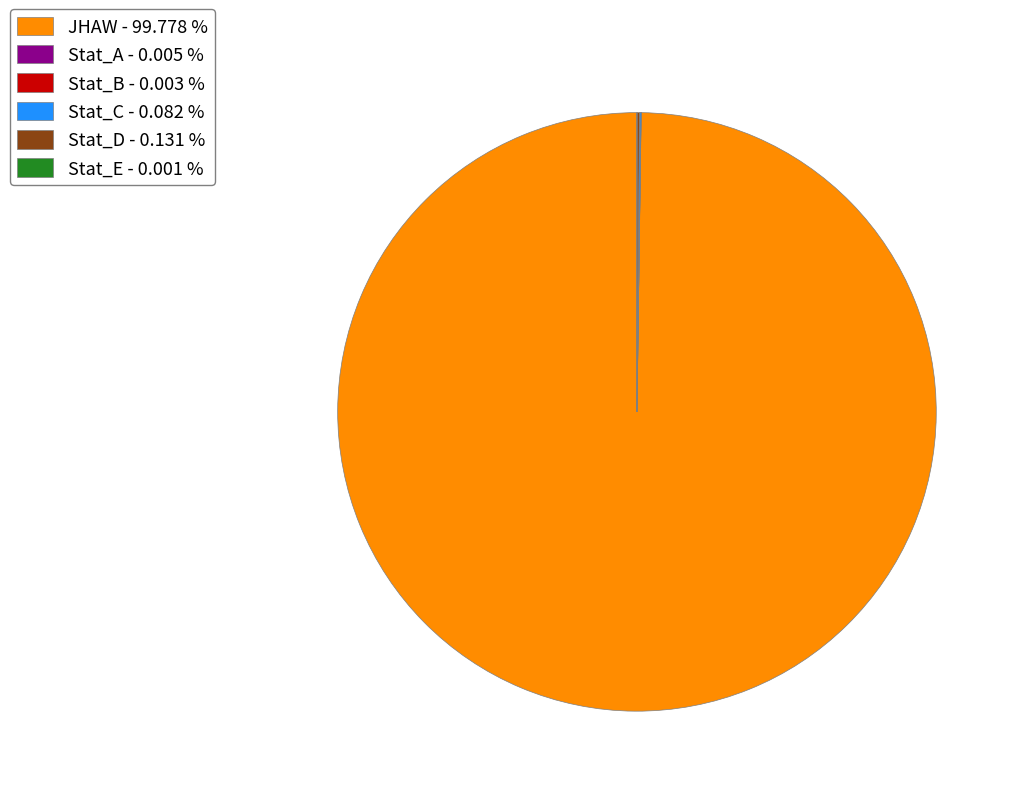

Which slice represents more than half of the pie?

JHAW - 99.778 %